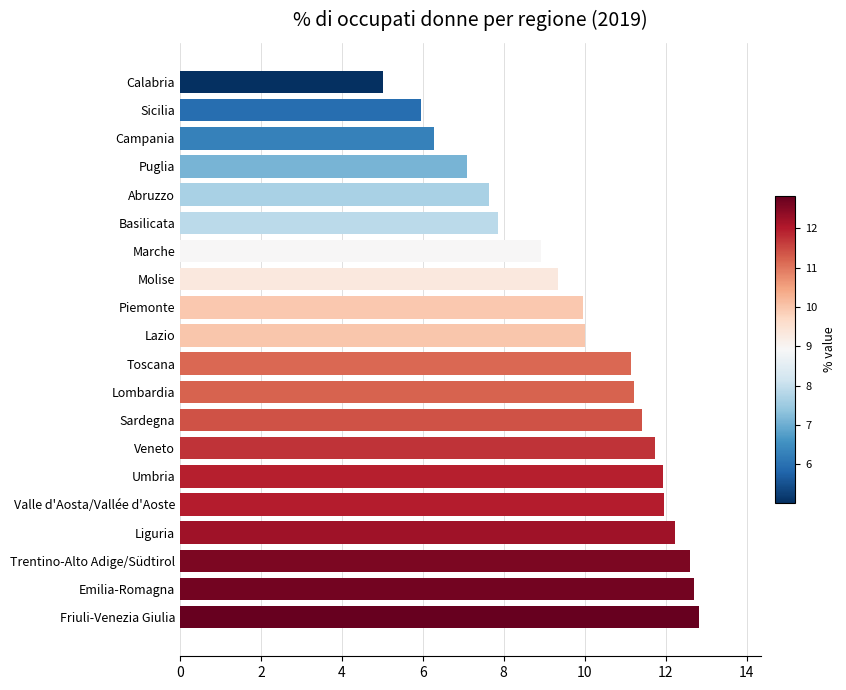

What is the minimum value shown in the chart?

5.0